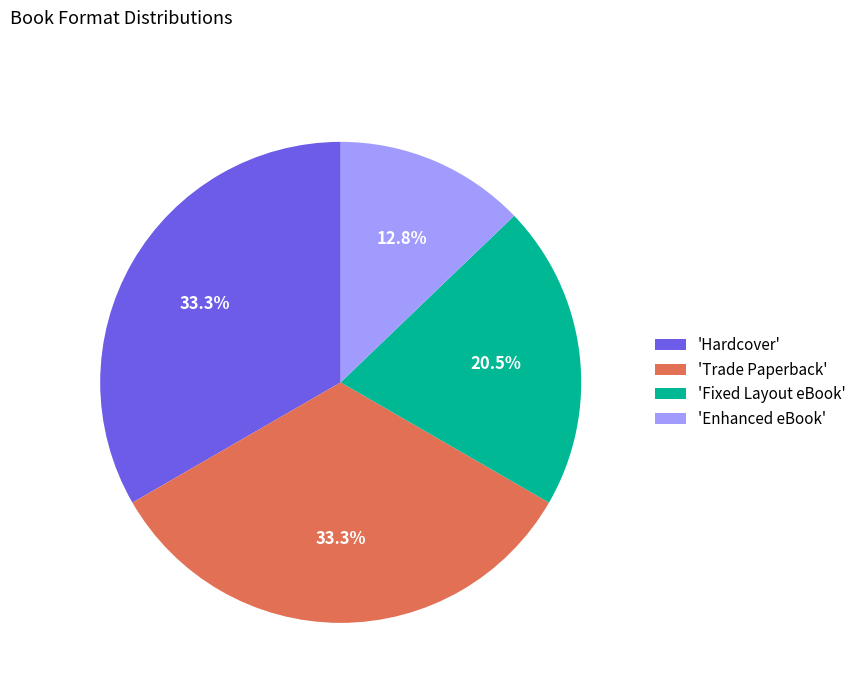

Approximately how many times larger is the value at 'Enhanced eBook' compared to 'Trade Paperback'?

0.4